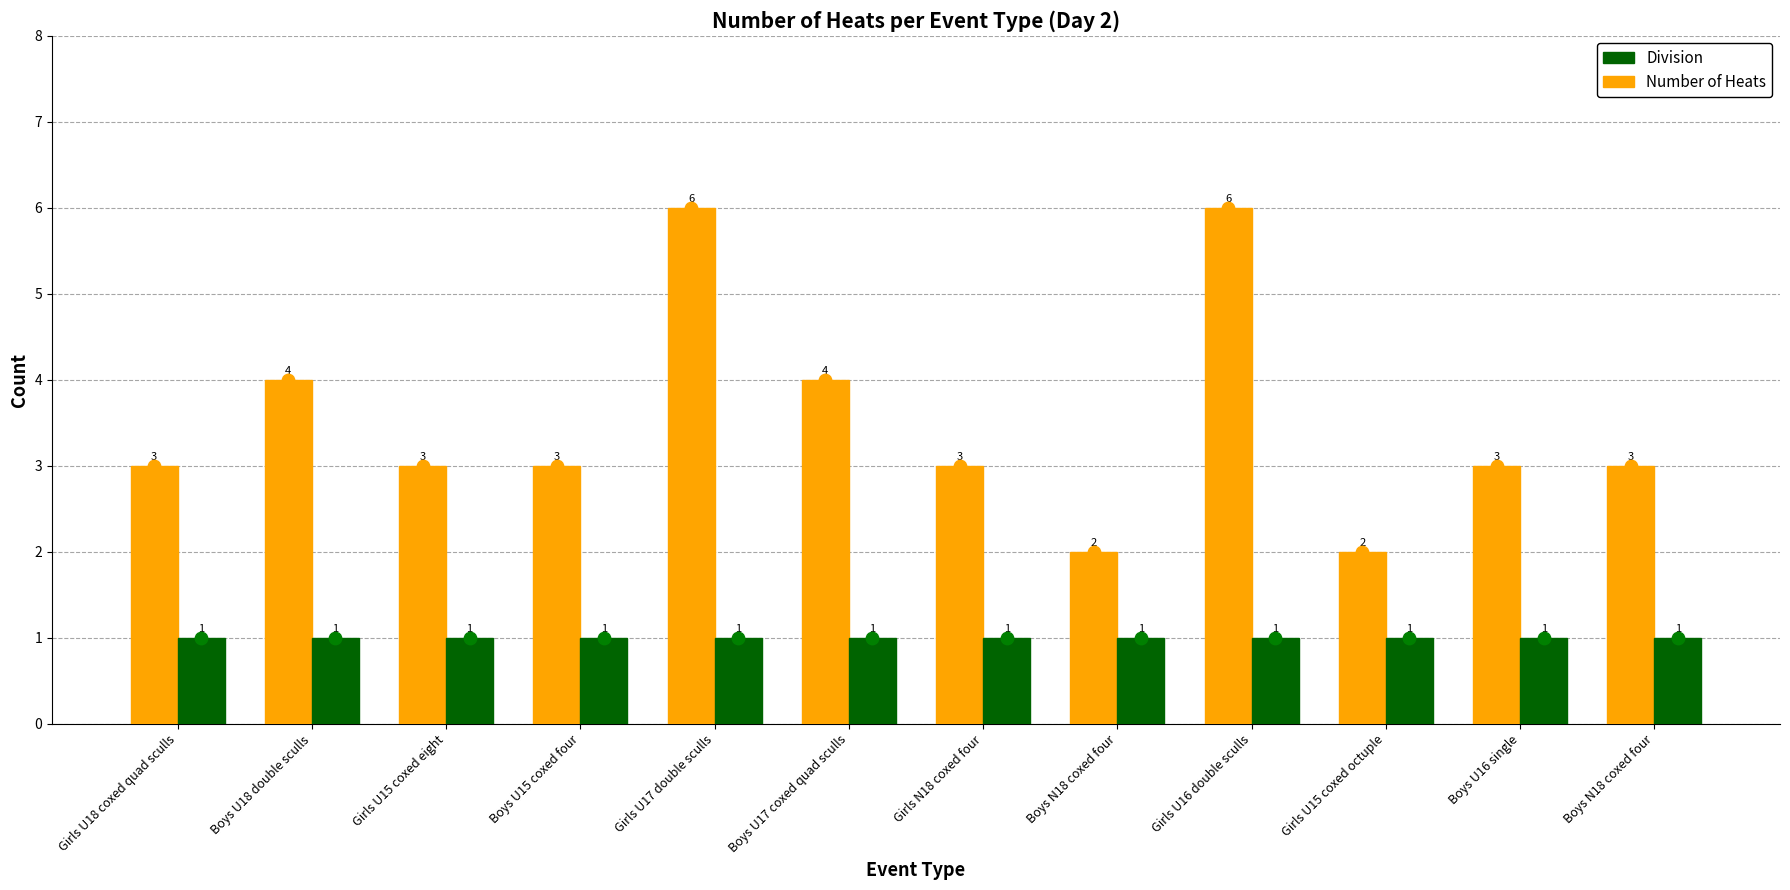

At how many categories does at least one series exceed 3?

4